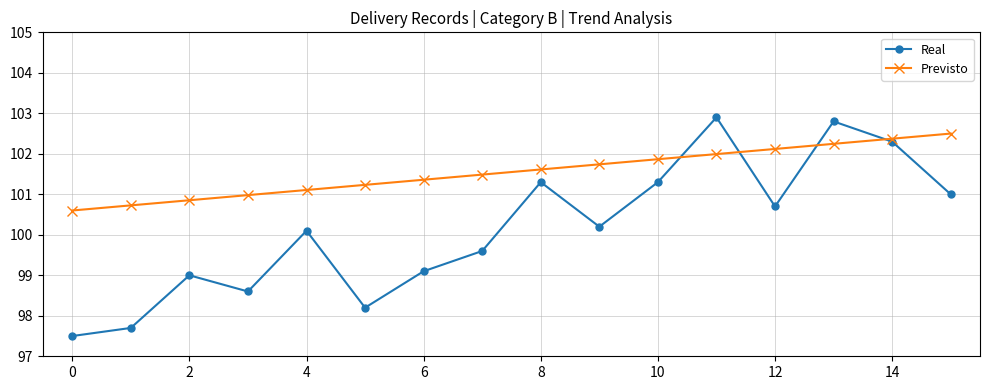

What is the value of the Previsto point at the 1st from the left?

100.6